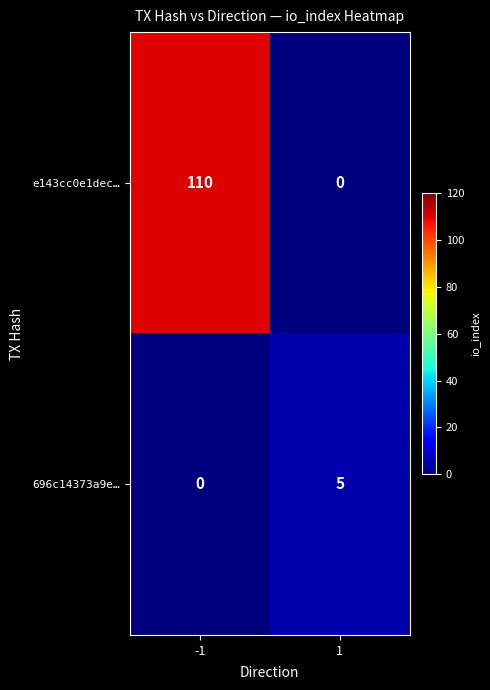

Is it true that e143cc0e1dec… equals -71 at 1?

False